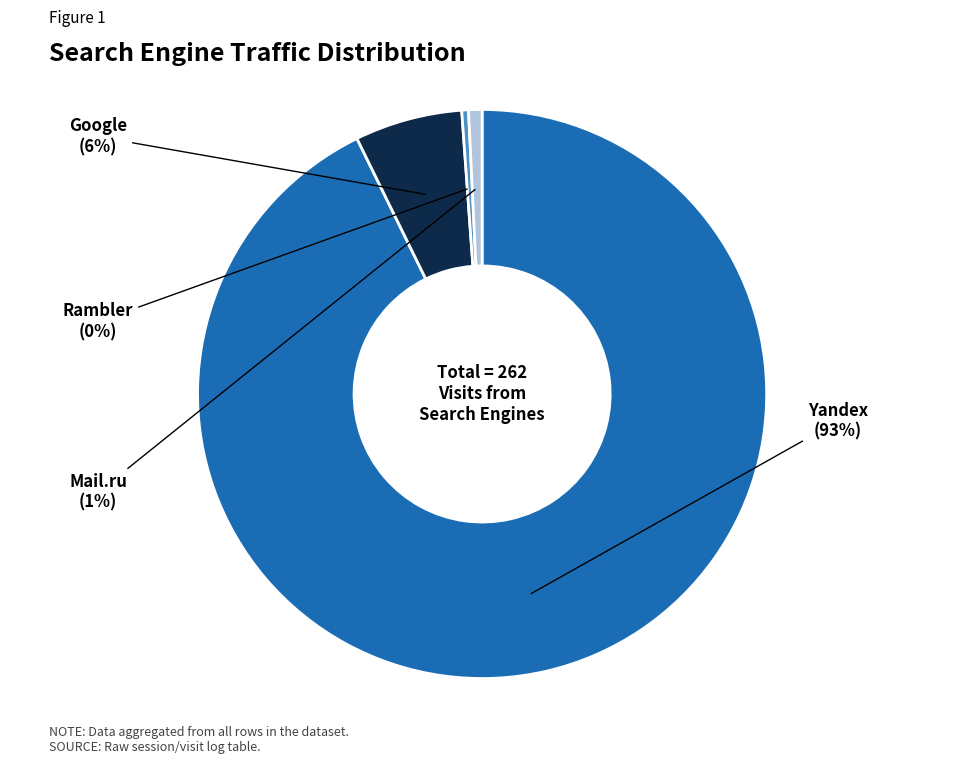

To the nearest percent, what is the difference between the Google and Rambler slice percentages?

6%